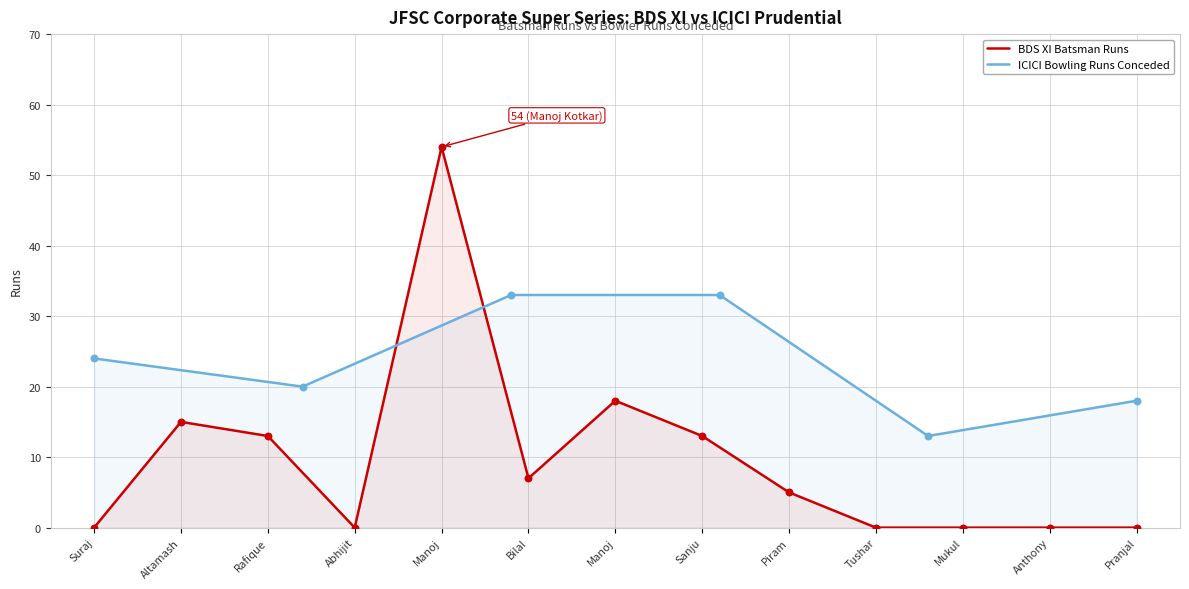

Which has a higher value, Bilal or Rafique?

Rafique